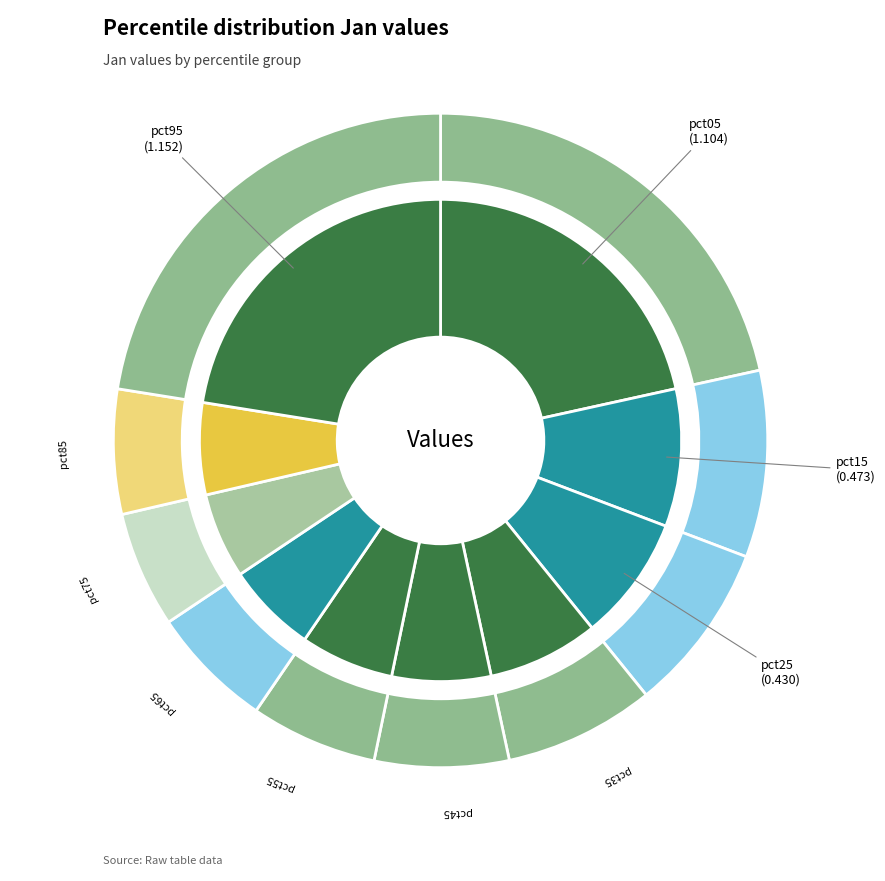

What is the total percentage of pct35 and pct05?

29.0%